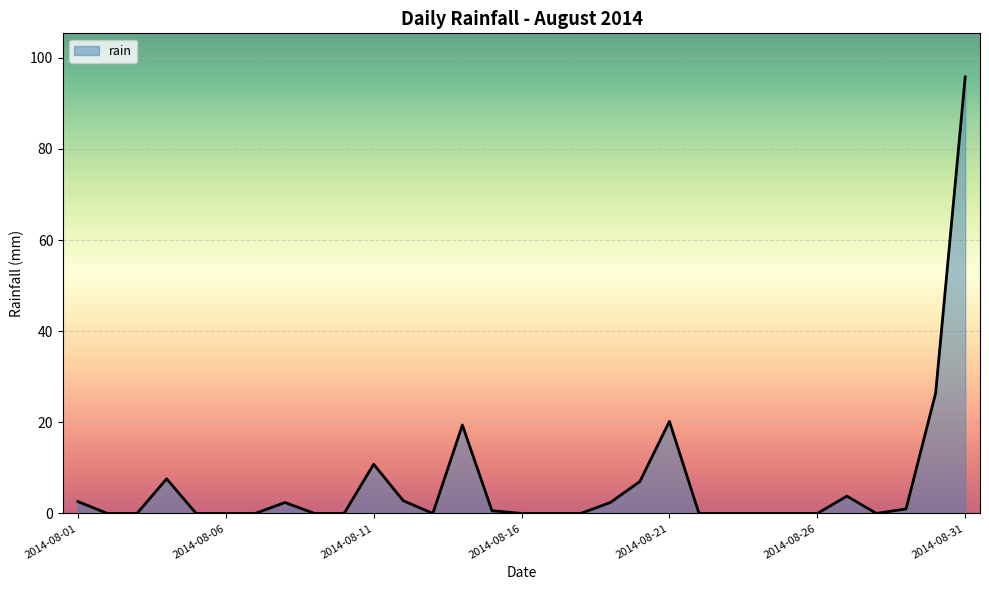

What is the greatest value displayed?

95.8